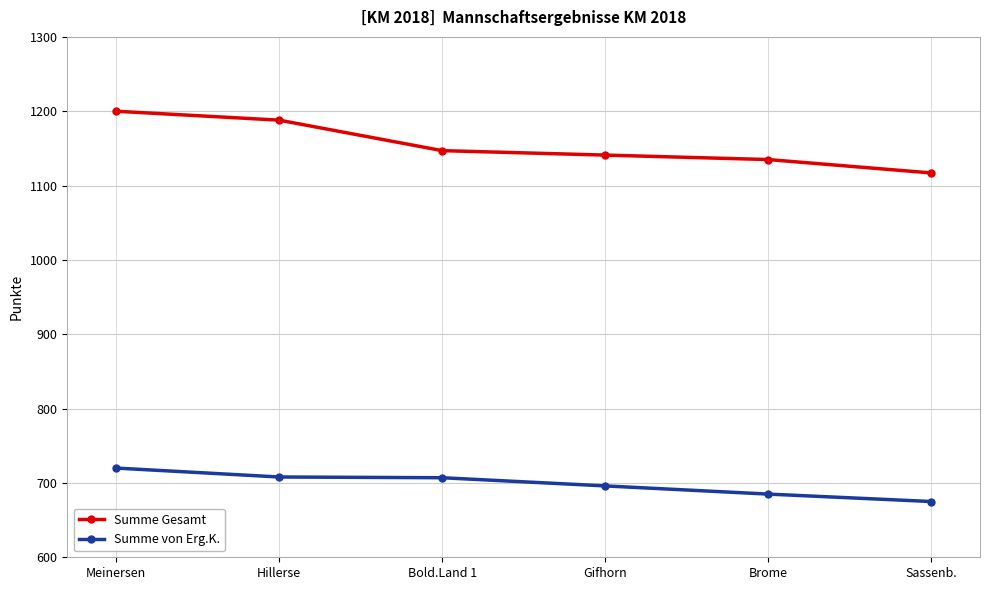

What is the difference between the Summe von Erg.K. values at Sassenb. and Hillerse?

33